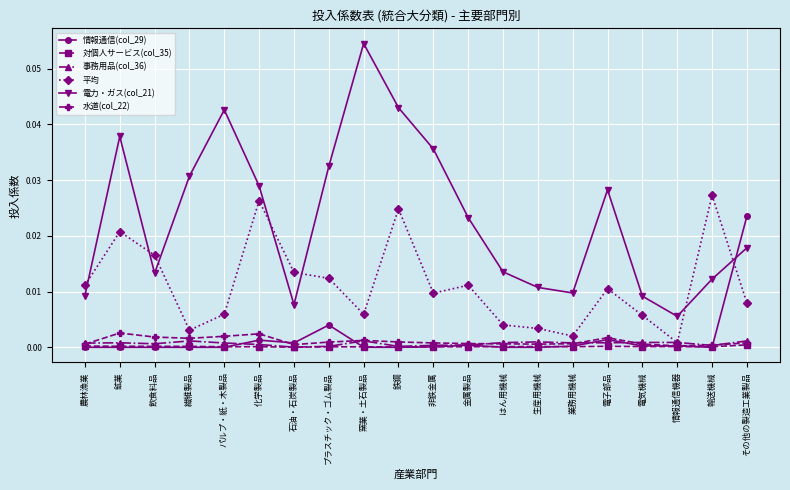

At which label does 情報通信(col_29) reach its peak?

その他の製造工業製品